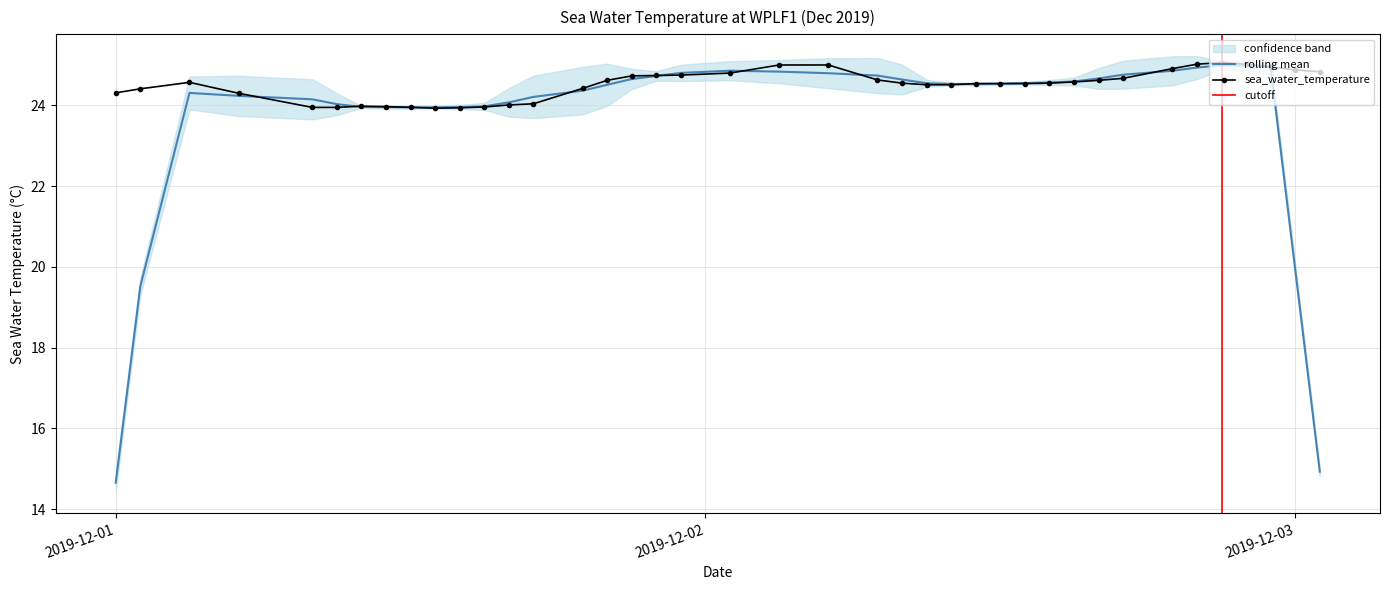

What is the maximum value for sea_water_temperature?

25.1